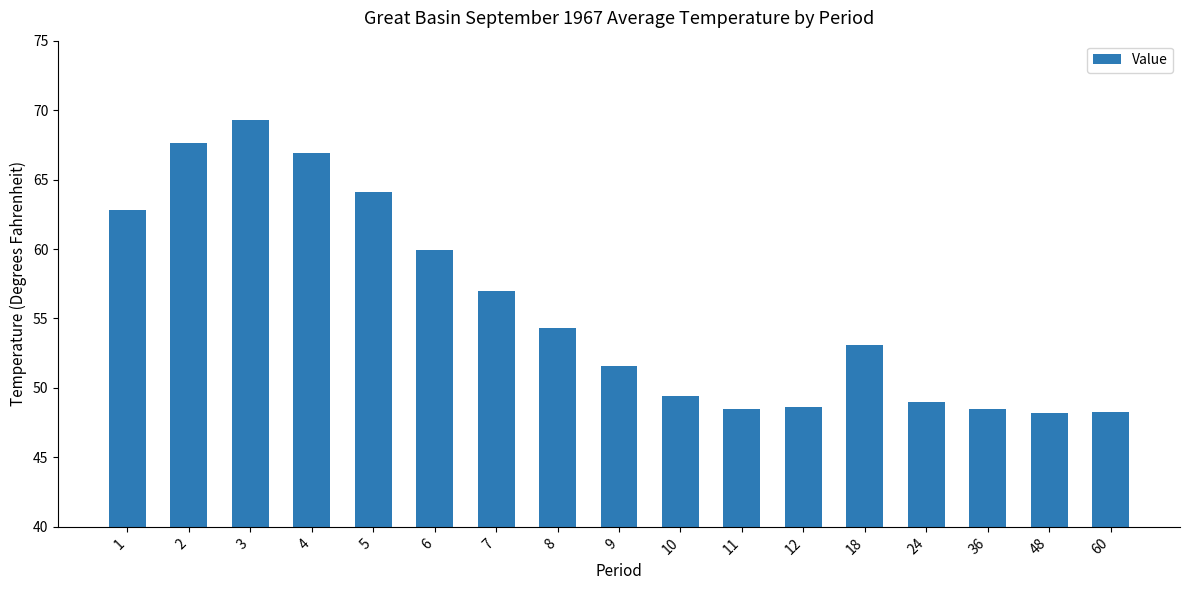

The chart shows a value of 48.2 at 48. True or false?

True